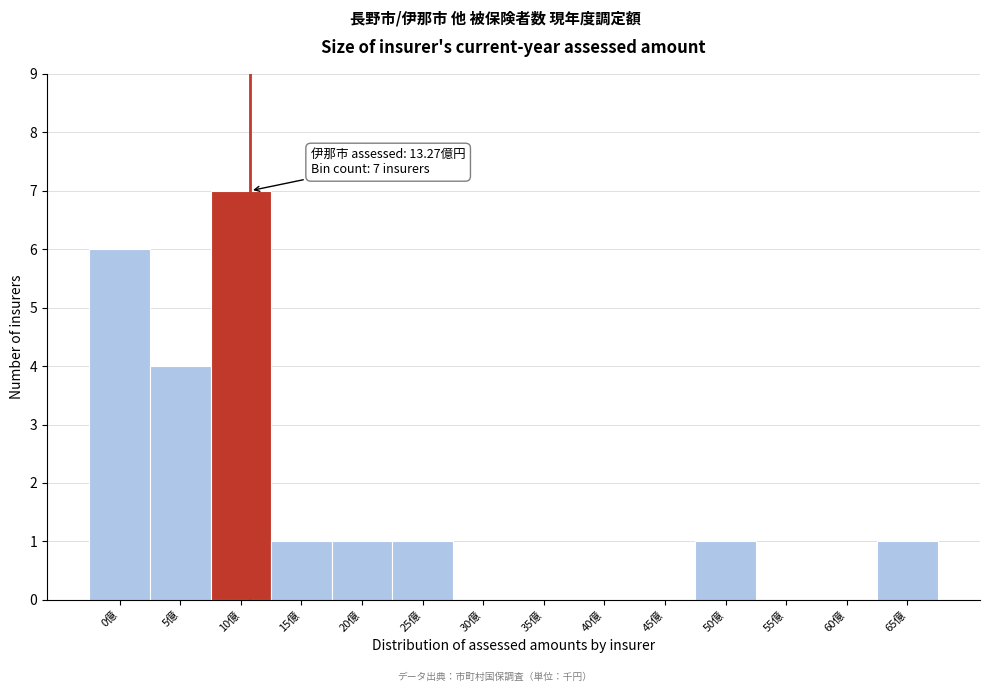

Reading left to right, transcribe all the data shown in this chart.

0億=6	5億=4	10億=7	15億=1	20億=1	25億=1	30億=0	35億=0	40億=0	45億=0	50億=1	55億=0	60億=0	65億=1